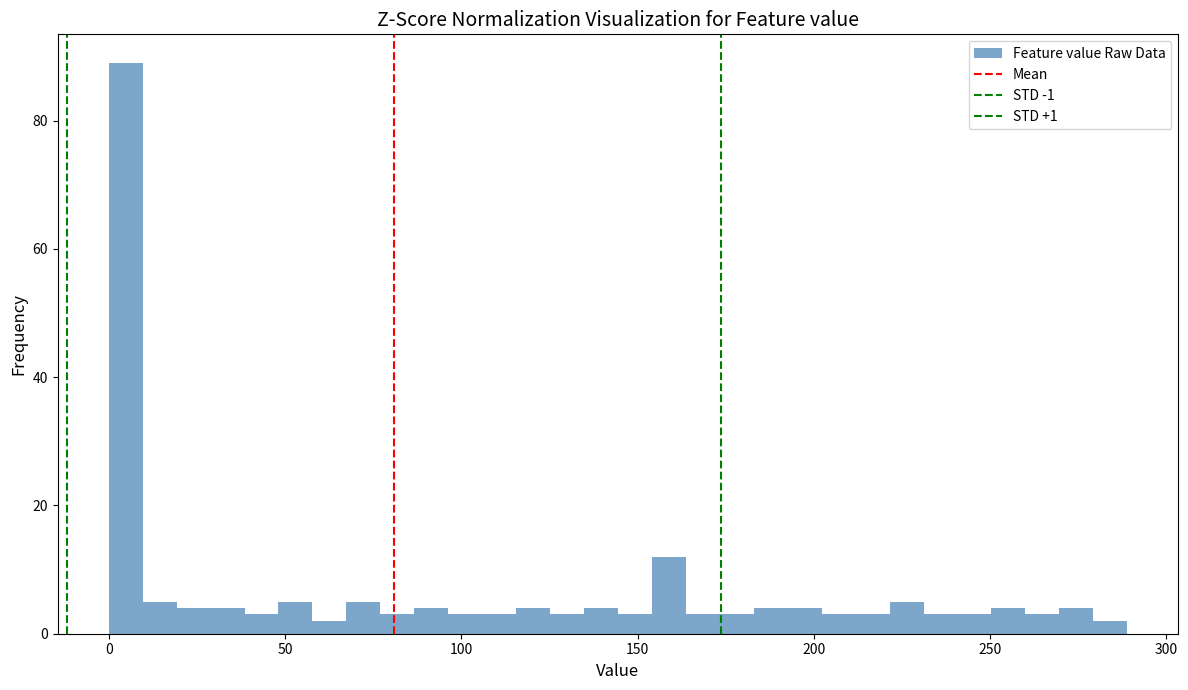

Around what value on the x-axis is the tallest bar? Give the approximate position of its centre, as read against the axis.

5